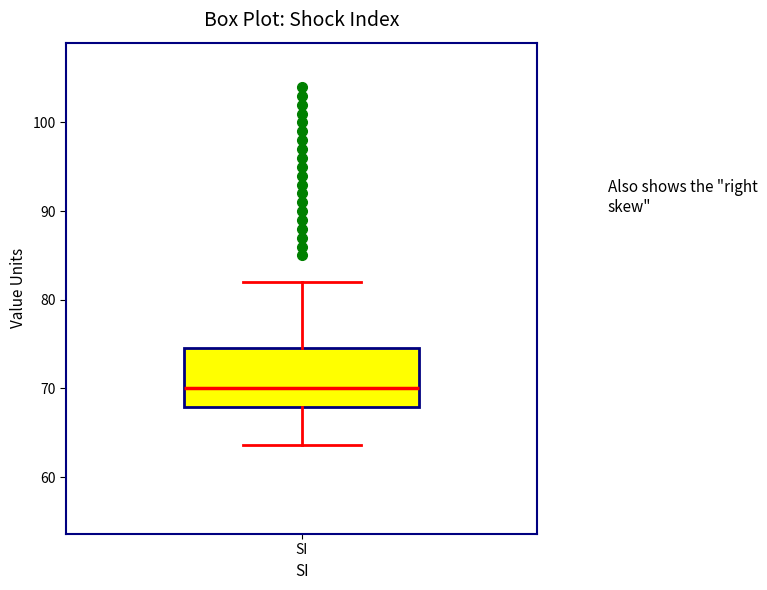

Read this box plot against the y-axis: the position of the median line, the range covered by the box, and the ends of both whiskers. The values are not printed on the chart, so give them approximately, as read against the axis.

median 70, box 68 to 75, whiskers 64 to 82